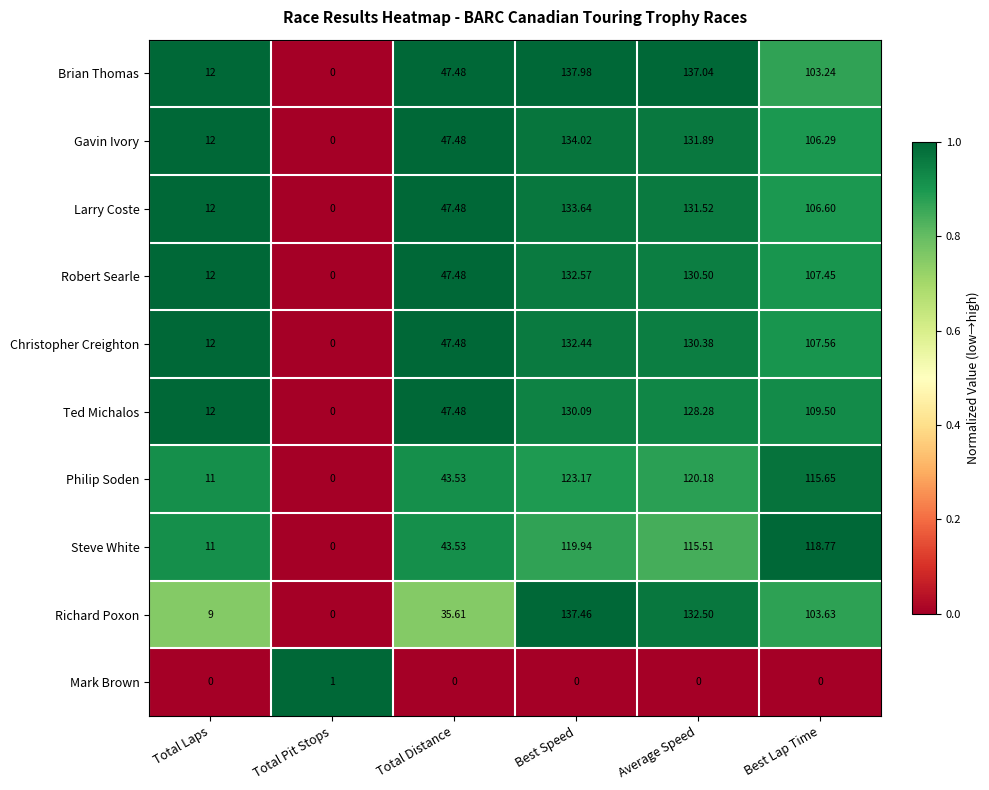

List the labels in order of Ted Michalos value, smallest first.

Total Pit Stops, Total Laps, Total Distance, Best Lap Time, Average Speed, Best Speed